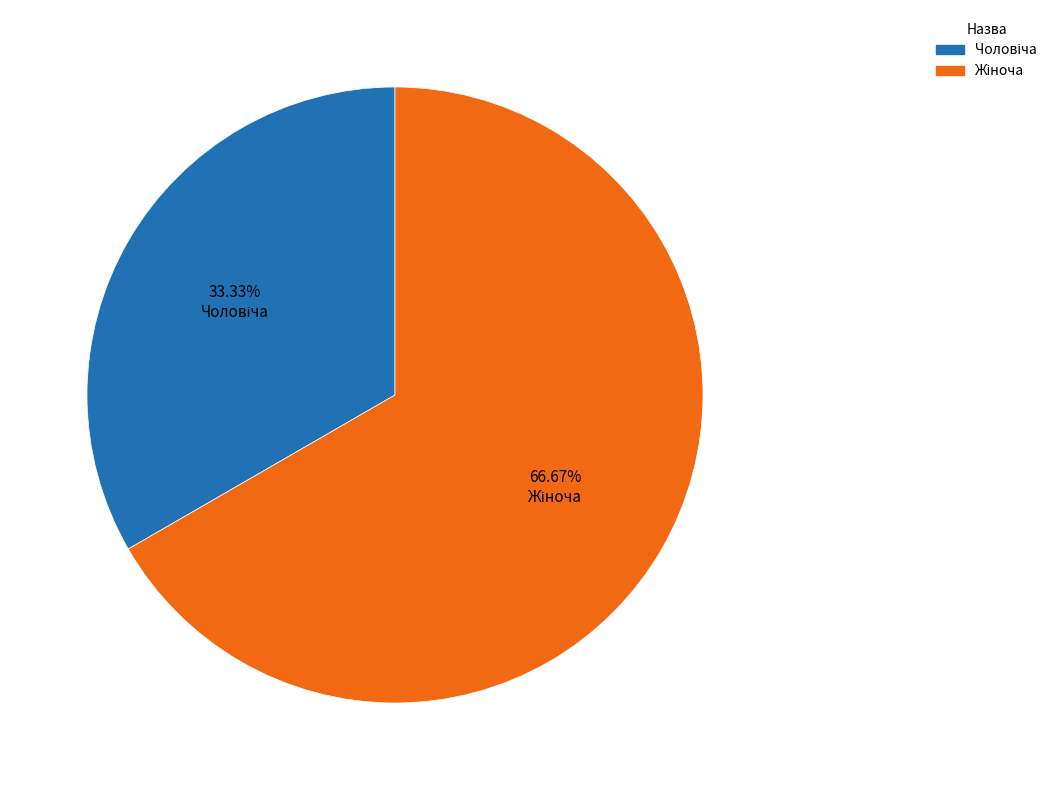

Does any single category account for the majority?

Yes